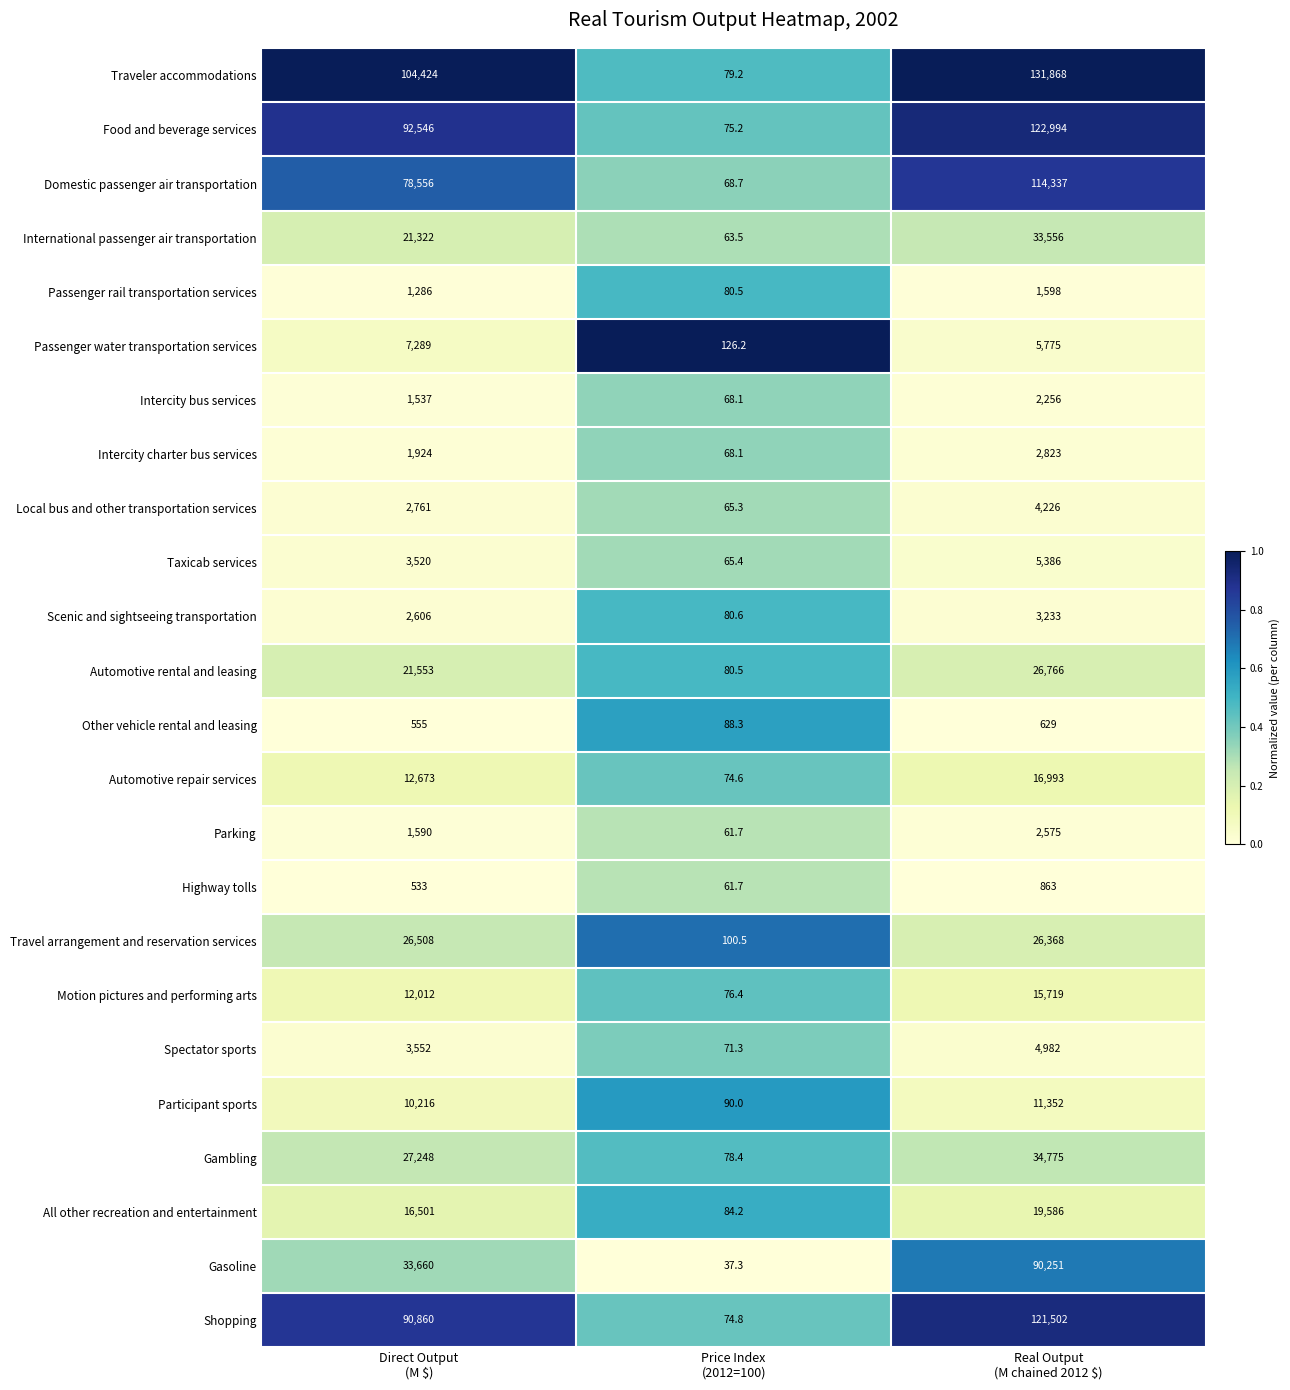

What is the difference between the maximum and minimum values in the International passenger air transportation series?

33492.5